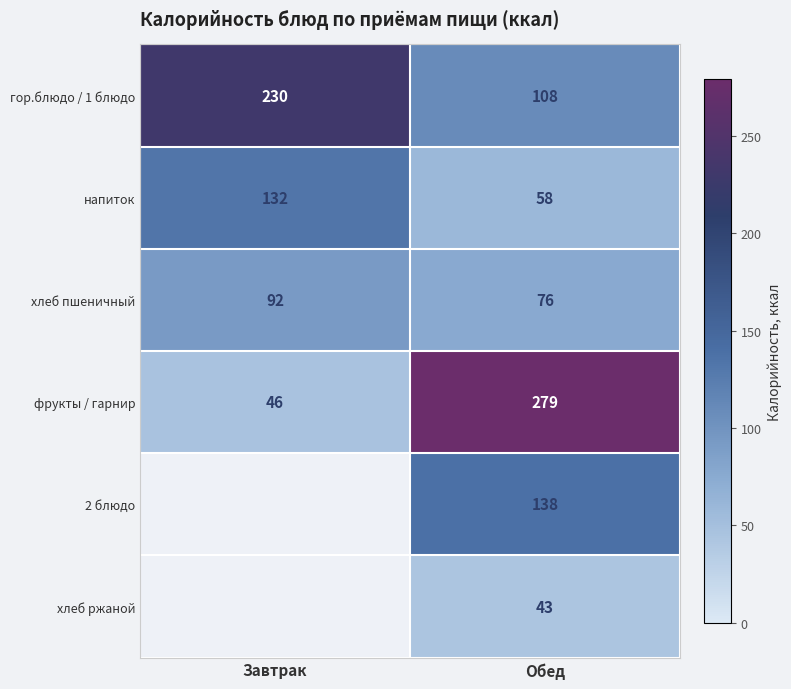

Which category has the highest value across all series?

Обед